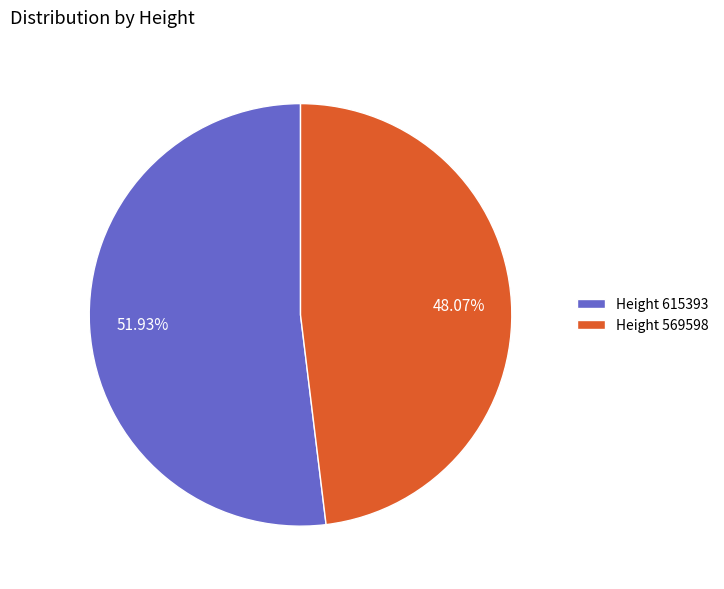

What percentage is NOT represented by Height 615393?

48.1%